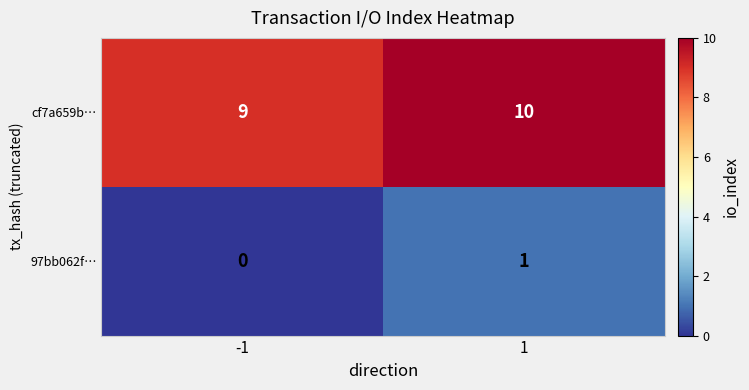

What is the difference between the highest and lowest values at 1?

9